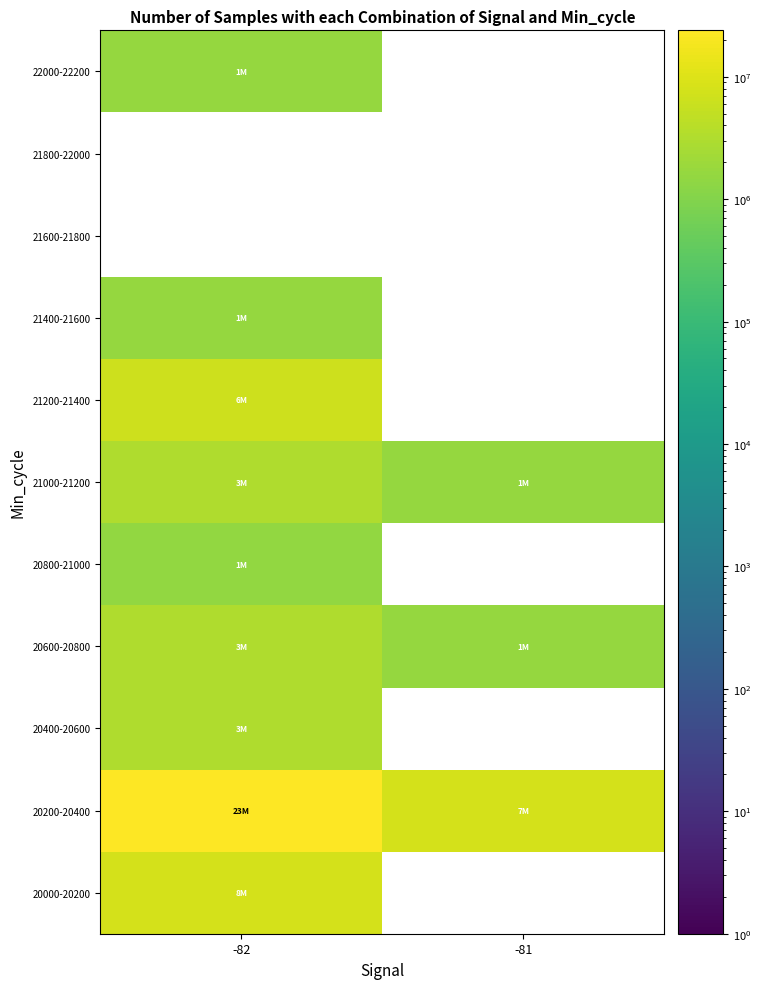

What is the greatest value displayed?

23954964.0